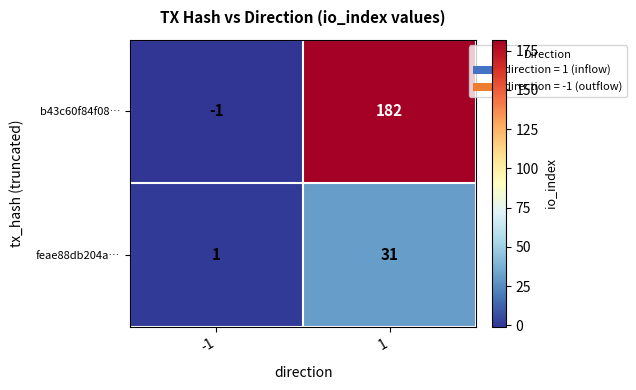

How many distinct data groups are displayed?

2